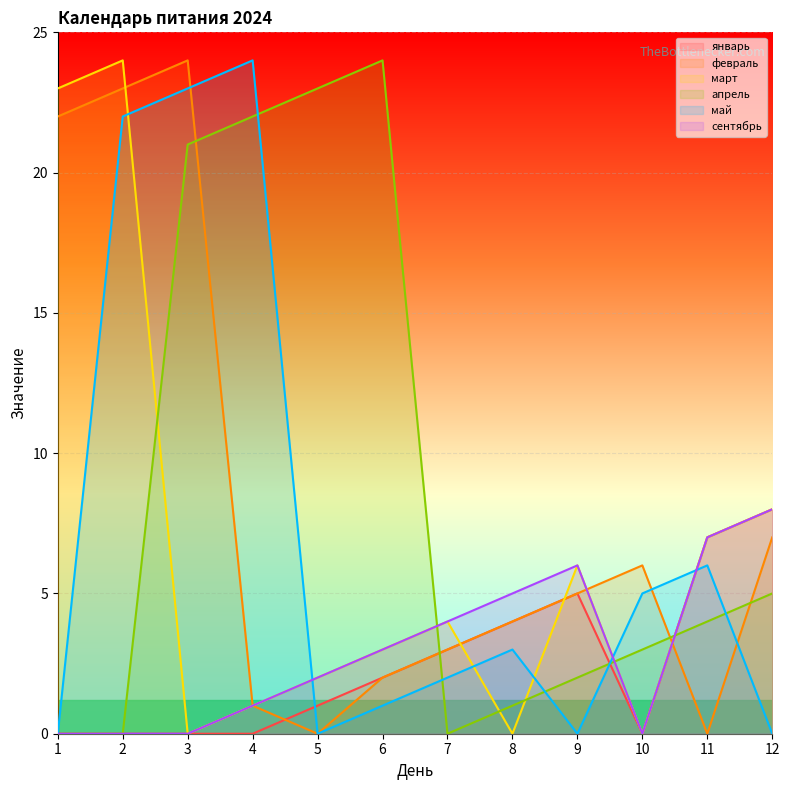

Which series changed the most between 9 and 12?

январь